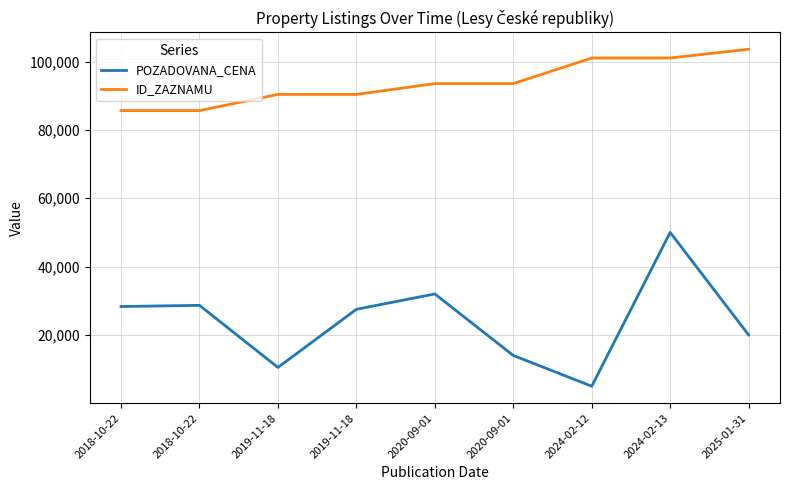

Where is ID_ZAZNAMU nearest to the value 94609?

2020-09-01